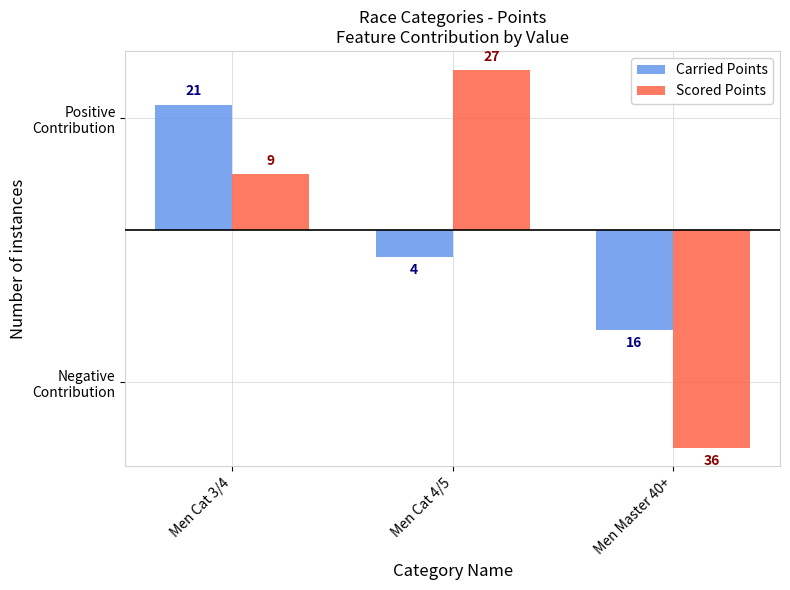

What are all the series names shown in the legend?

Carried Points, Scored Points